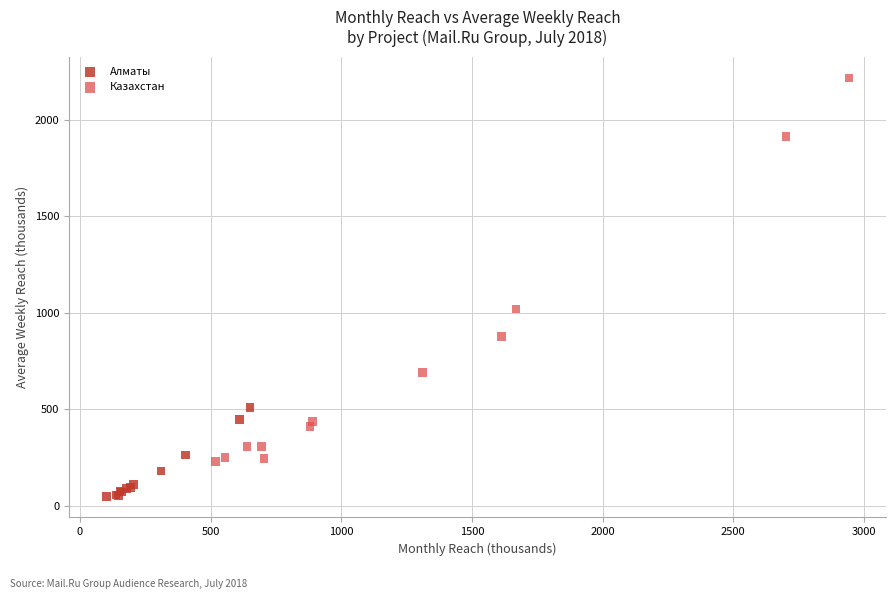

Which series contains the highest Y value?

Казахстан